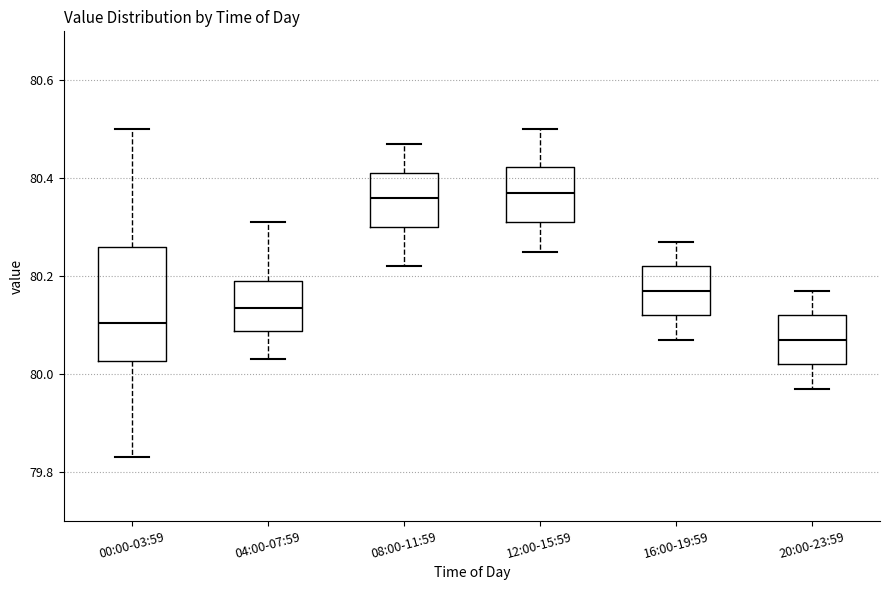

Which box is the tallest, from its lower edge to its upper edge?

00:00-03:59